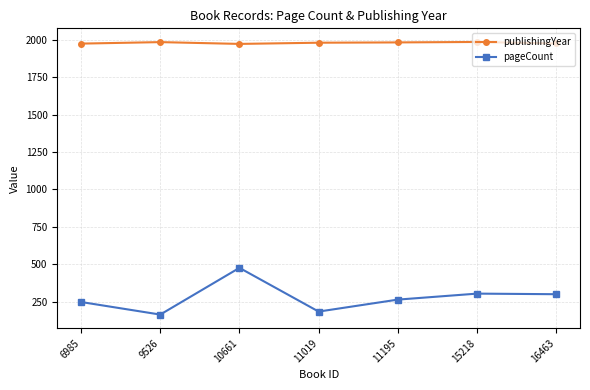

Is the value of pageCount at 6985 greater than the value of publishingYear at 11195?

No